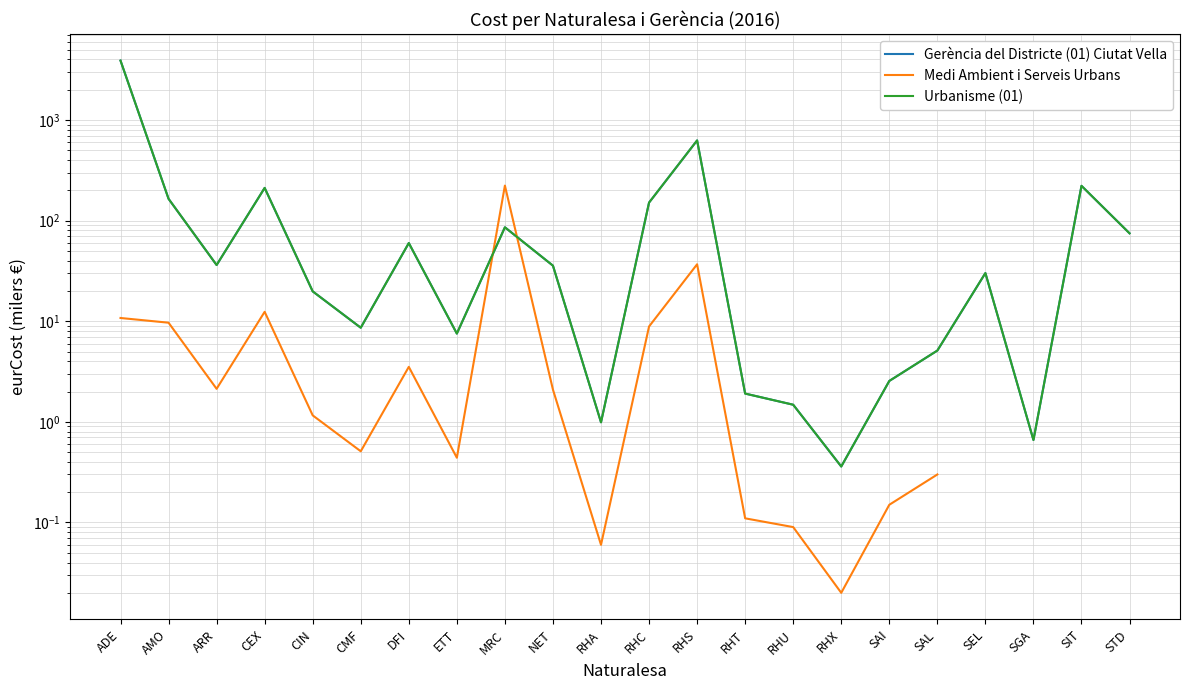

Which label corresponds to the largest value in the chart?

ADE